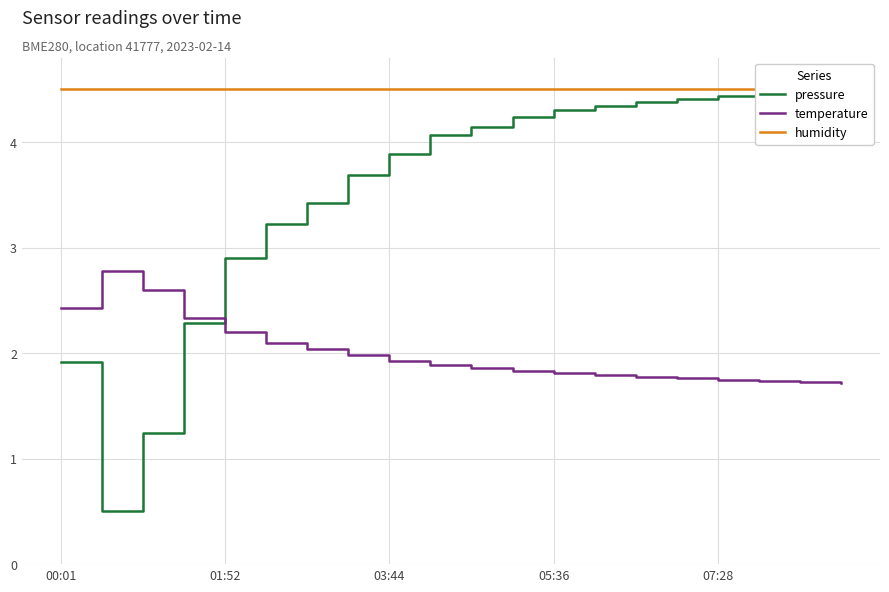

Which series has the largest total across all categories?

humidity